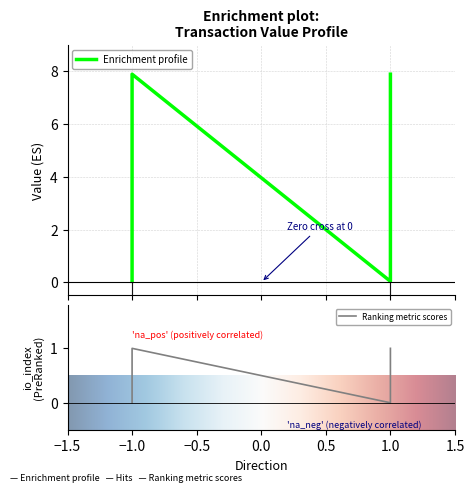

In value, how many points are higher than both neighbors (excluding endpoints)?

1